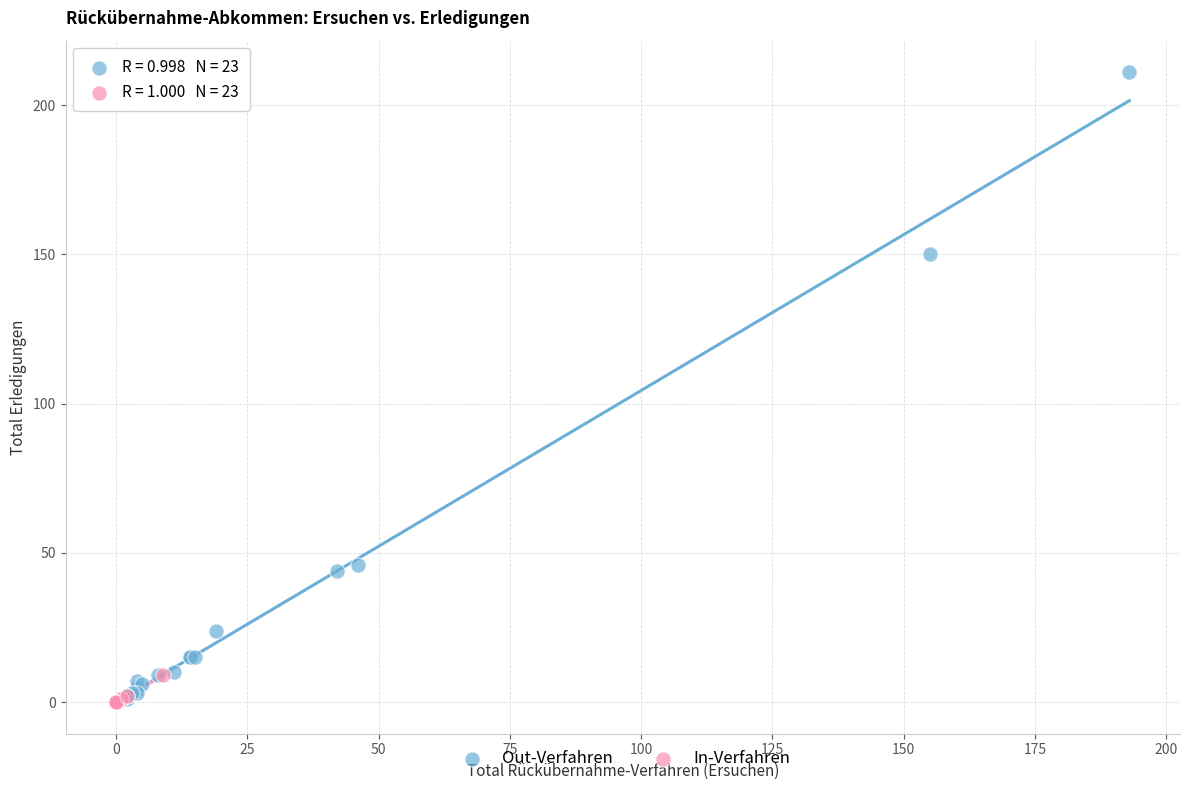

Which series reaches the maximum Y coordinate?

Out-Verfahren